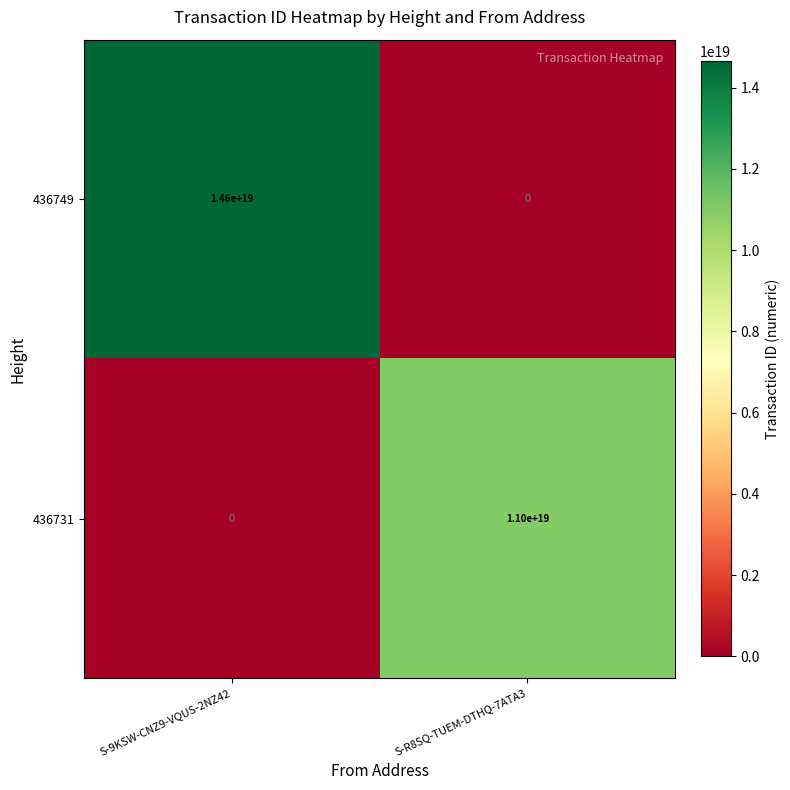

Where is 436749 nearest to the value 7300000000000000000?

S-9KSW-CNZ9-VQUS-2NZ42